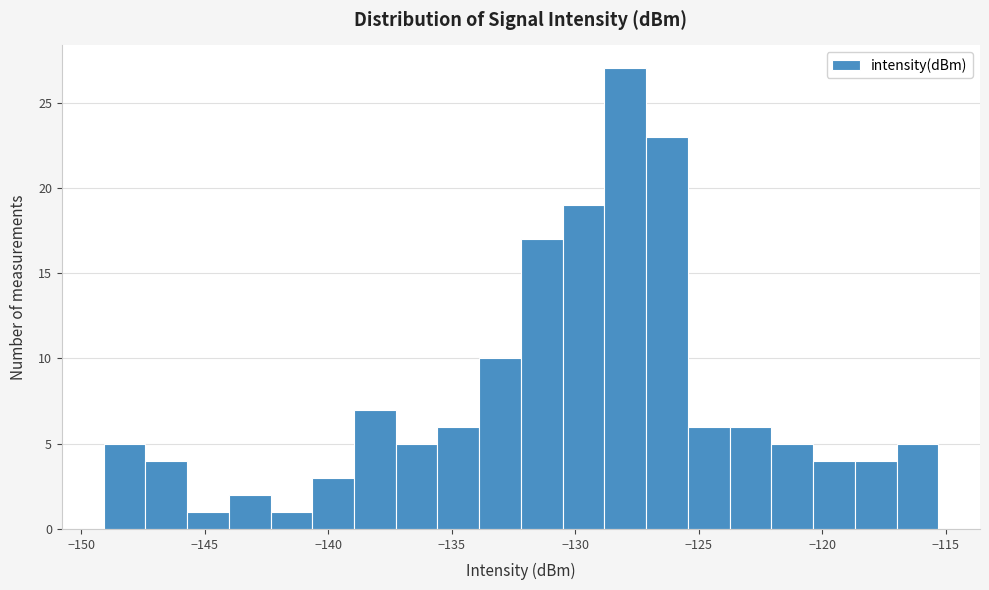

Around what value on the x-axis is the tallest bar? Give the approximate position of its centre, as read against the axis.

-128.0